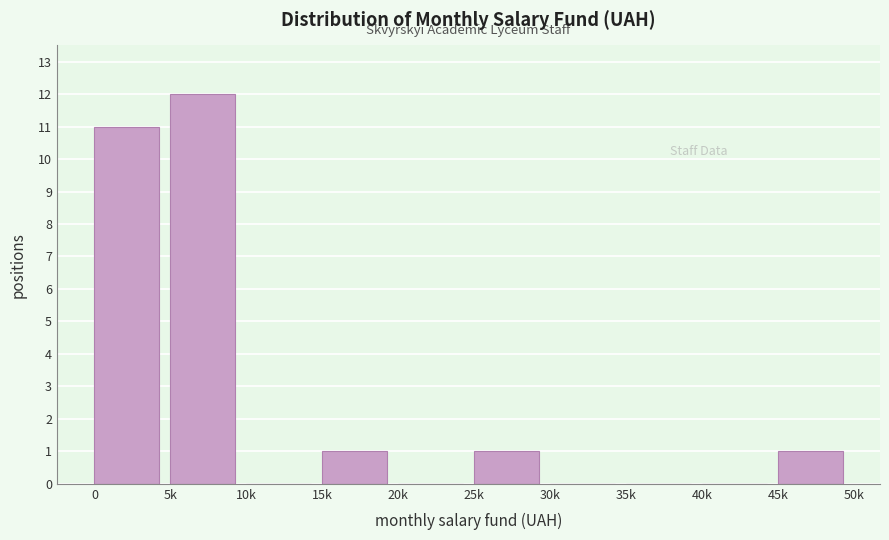

Reading right to left, extract all data points from this chart.

45k=1	40k=0	35k=0	30k=0	25k=1	20k=0	15k=1	10k=0	5k=12	0=11